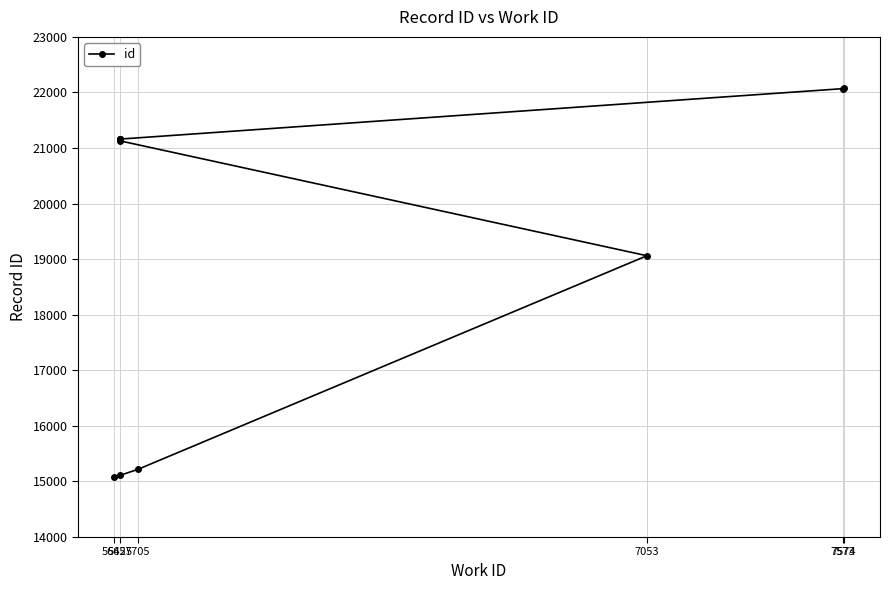

What is the minimum value shown in the chart?

15080